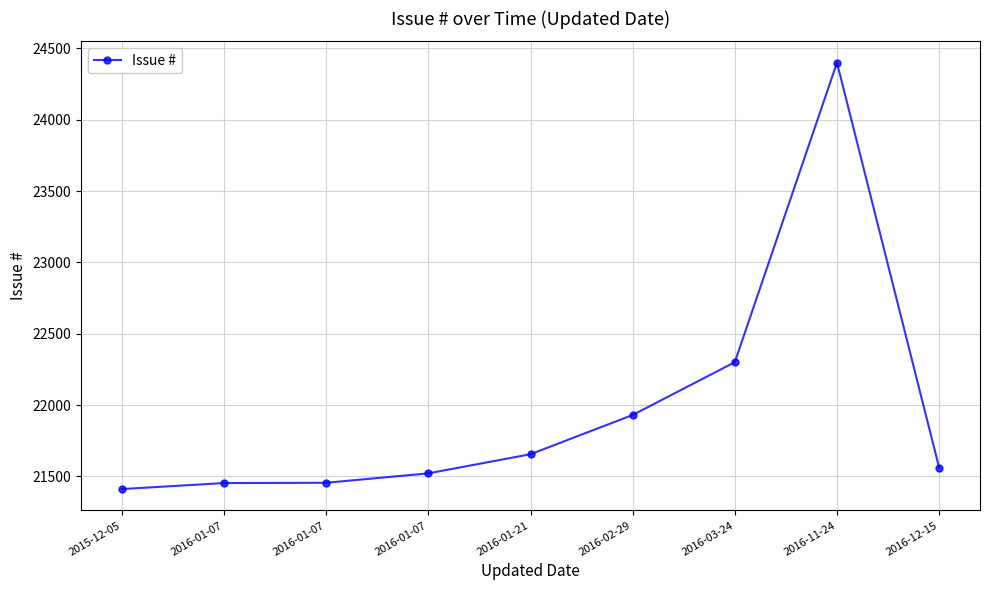

True or false: the data shows 6798 at 2015-12-05.

False